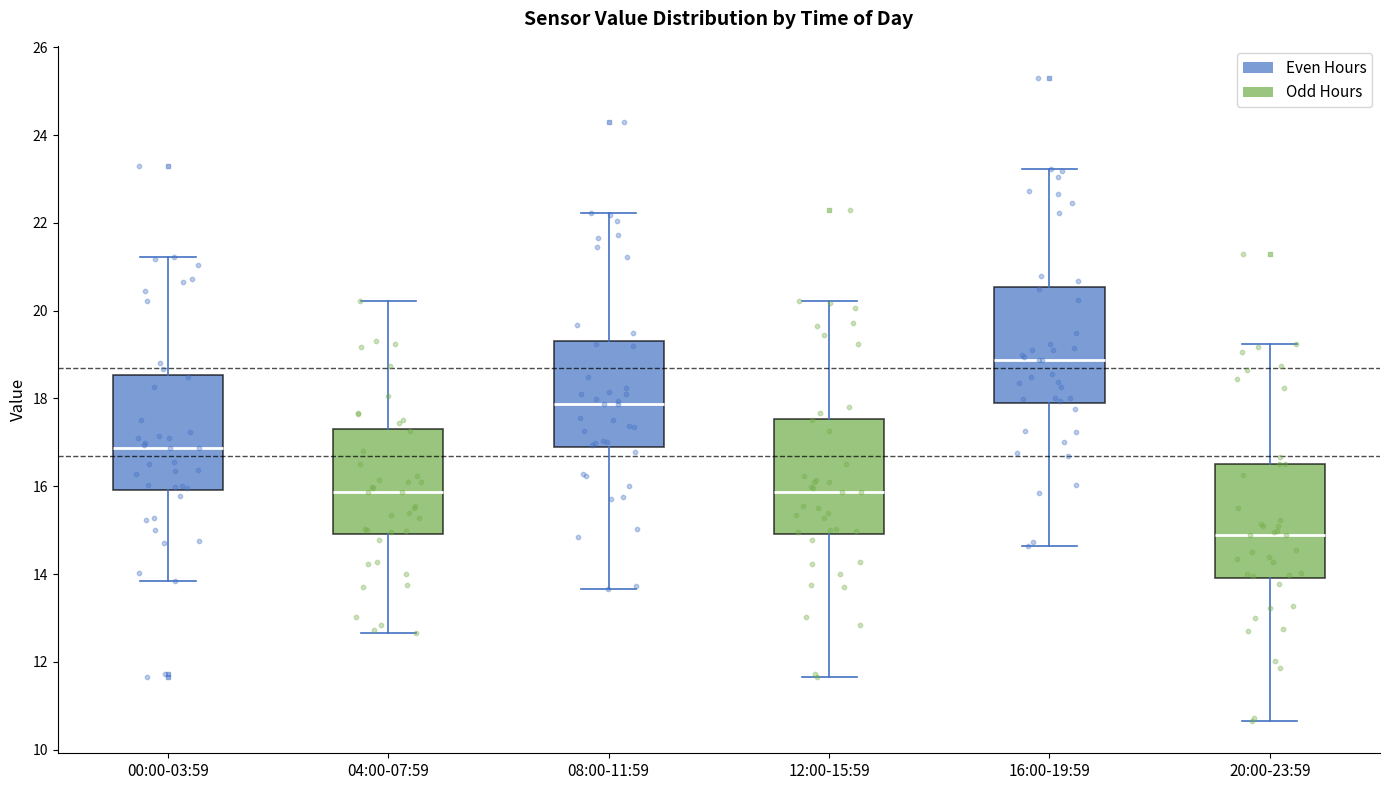

Where does the lower whisker of the box for 00:00-03:59 end on the y-axis? The values are not printed on the chart, so give them approximately, as read against the axis.

13.8